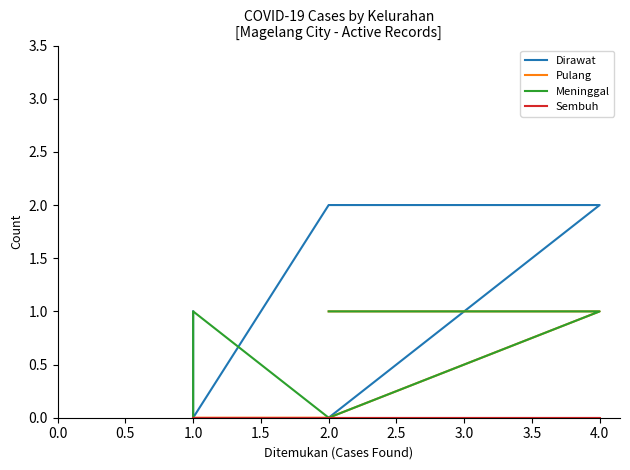

How many data points in Dirawat are less than 1?

2